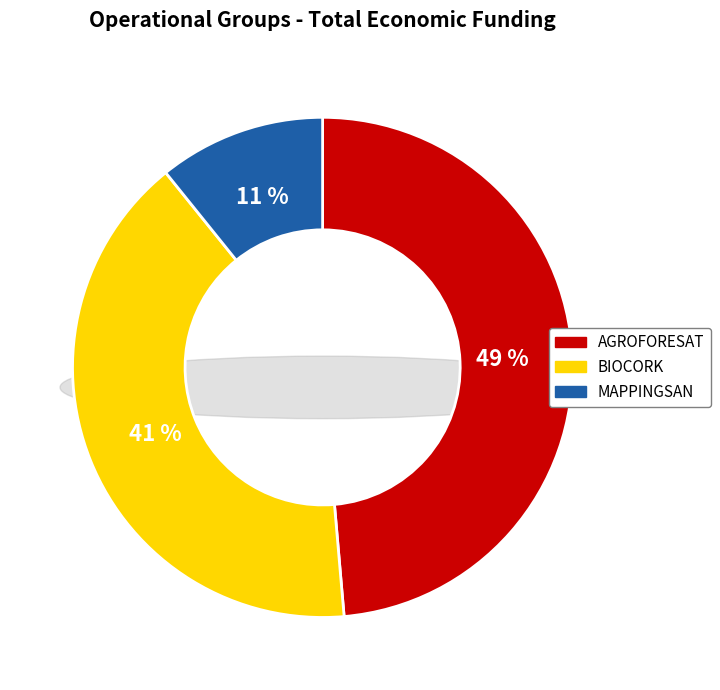

What percentage is the MAPPINGSAN slice, to the nearest percent?

11%